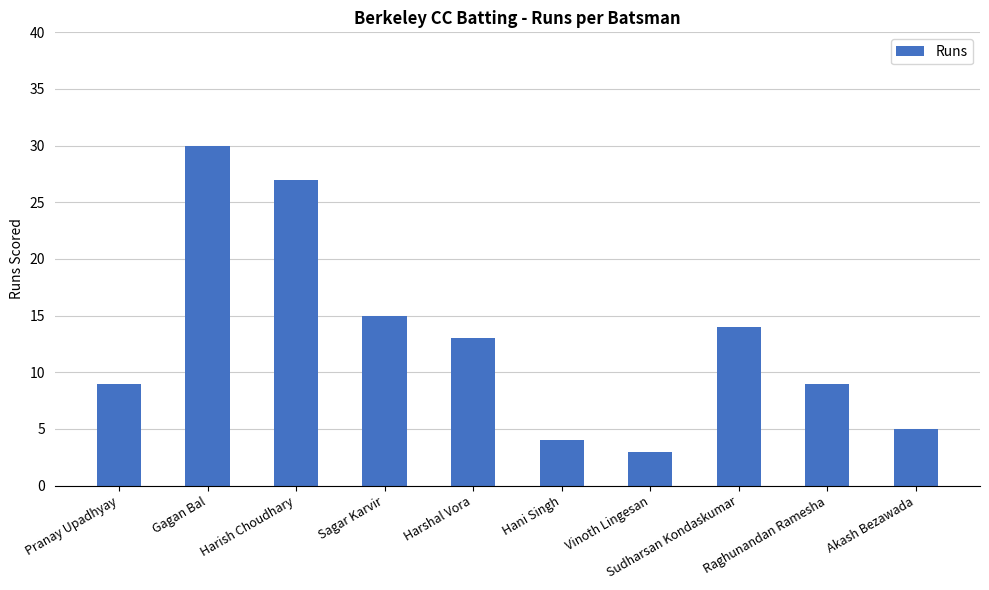

How many values are below 13?

5